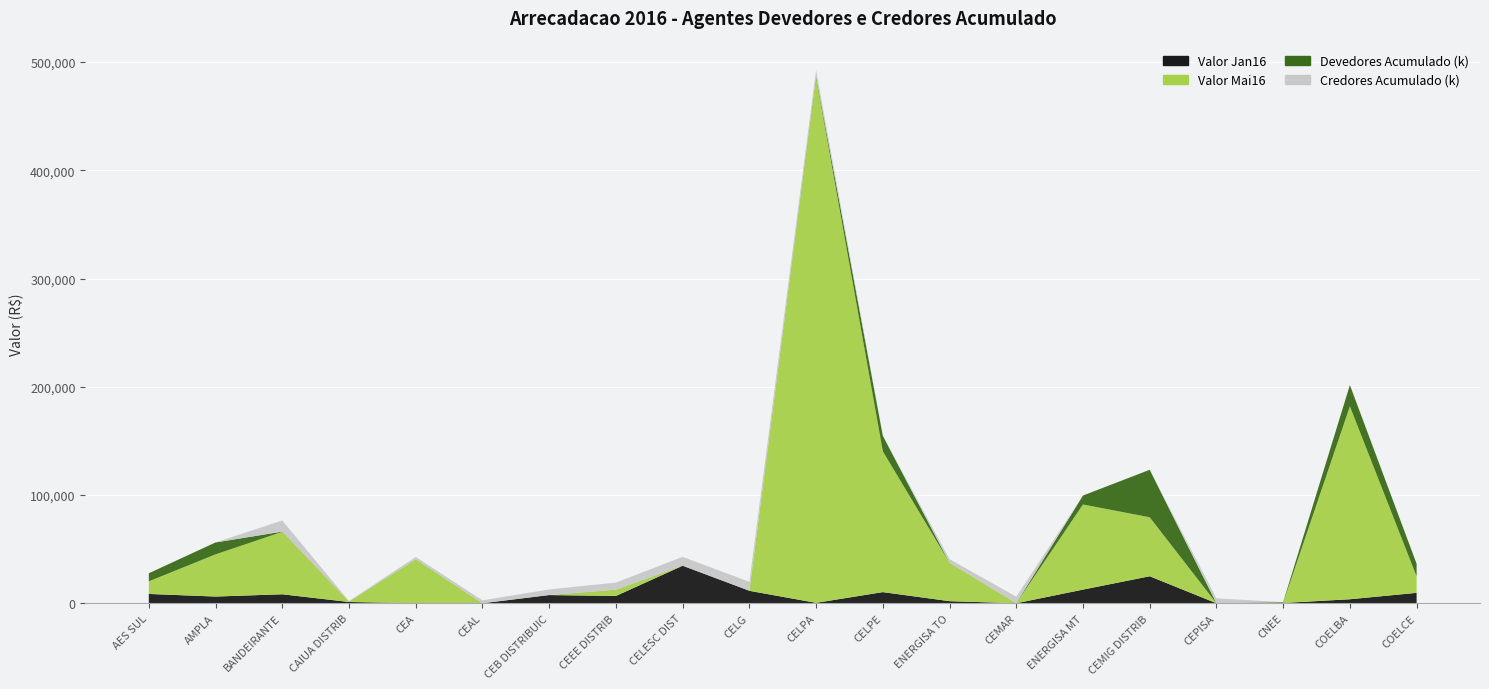

What is the value of the Valor Jan16 point at the 3rd from the left?

8291.4